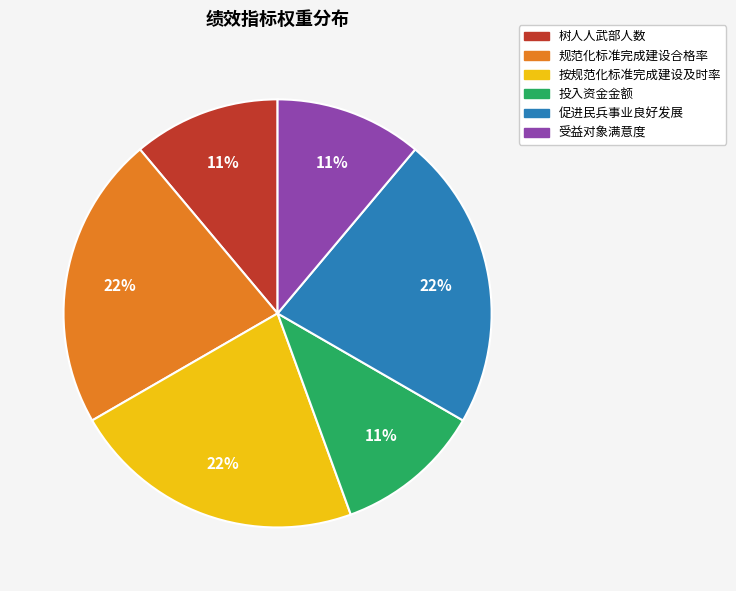

Is there a majority slice in this chart?

No